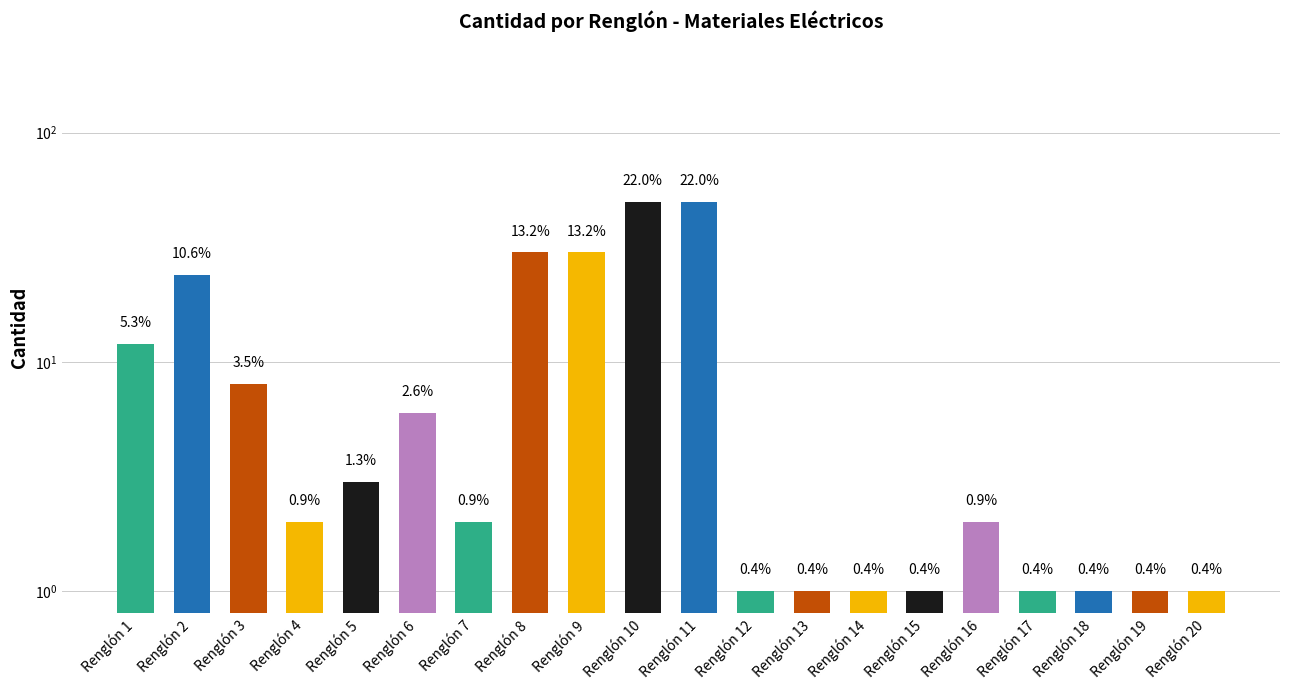

Reading right to left, list all the values displayed in this chart.

Renglón 20=1	Renglón 19=1	Renglón 18=1	Renglón 17=1	Renglón 16=2	Renglón 15=1	Renglón 14=1	Renglón 13=1	Renglón 12=1	Renglón 11=50	Renglón 10=50	Renglón 9=30	Renglón 8=30	Renglón 7=2	Renglón 6=6	Renglón 5=3	Renglón 4=2	Renglón 3=8	Renglón 2=24	Renglón 1=12